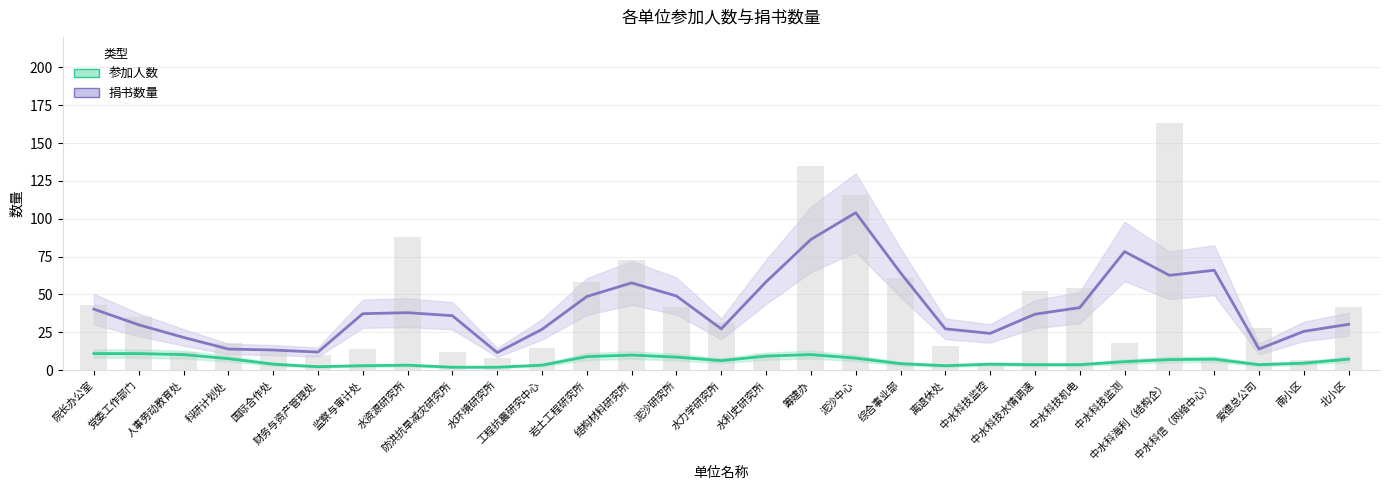

Is it true that 捐书数量 equals 8.3 at 财务与资产管理处?

False